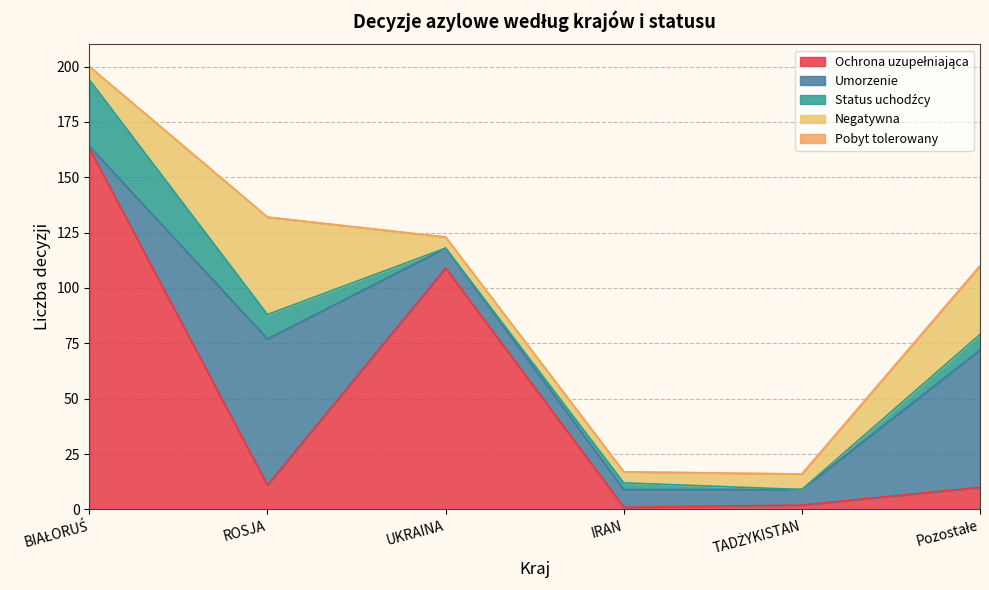

What is the difference between the Negatywna values at ROSJA and Pozostałe?

13